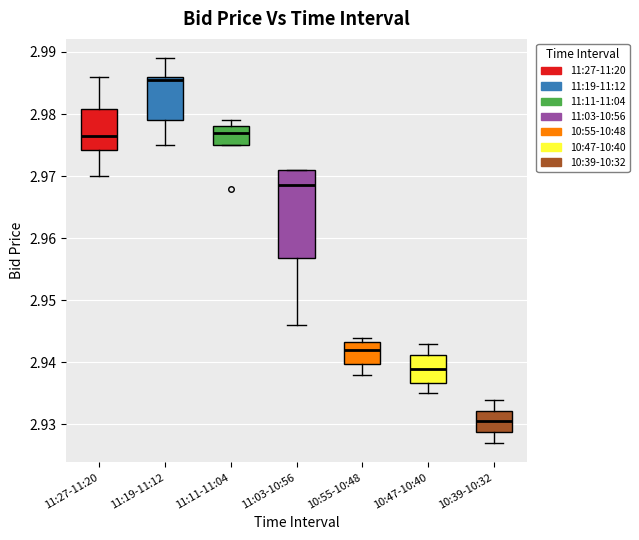

Reading left to right, read every box against the y-axis: the position of its median line, the range the box covers, and the ends of its whiskers. The values are not printed on the chart, so give them approximately, as read against the axis.

11:27-11:20: median 2.977, box 2.974 to 2.981, whiskers 2.970 to 2.986
11:19-11:12: median 2.986 (just below the box's upper edge), box 2.979 to 2.986, whiskers 2.975 to 2.989
11:11-11:04: median 2.977, box 2.975 to 2.978, whiskers 2.975 to 2.979
11:03-10:56: median 2.969, box 2.957 to 2.971, whiskers 2.946 to 2.971
10:55-10:48: median 2.942, box 2.940 to 2.943, whiskers 2.938 to 2.944
10:47-10:40: median 2.939, box 2.937 to 2.941, whiskers 2.935 to 2.943
10:39-10:32: median 2.931, box 2.929 to 2.932, whiskers 2.927 to 2.934